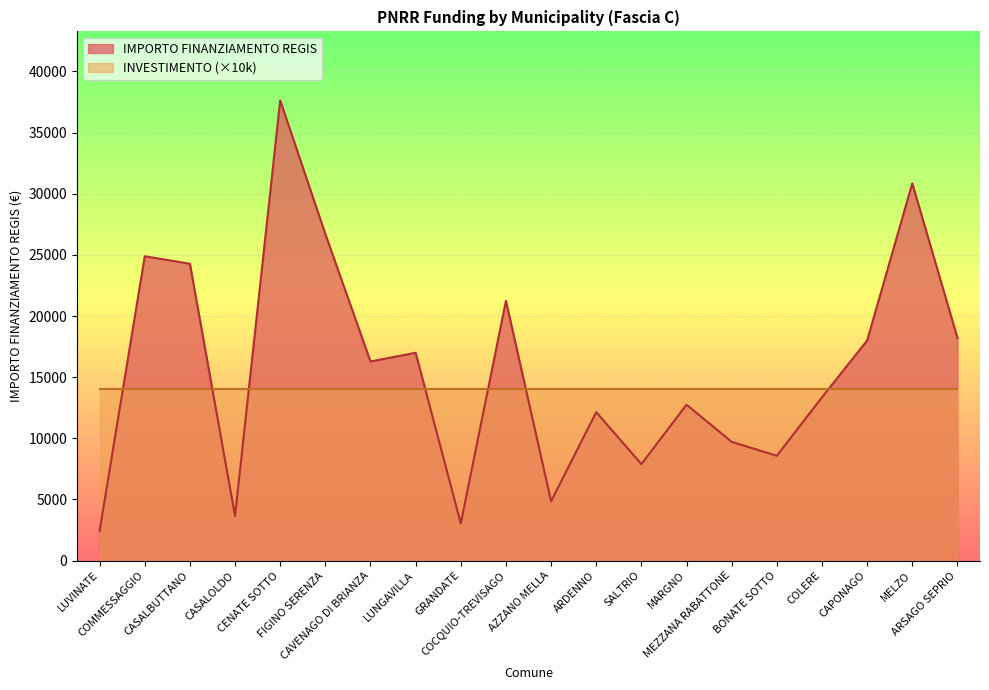

Where is the first local minimum?

CASALOLDO